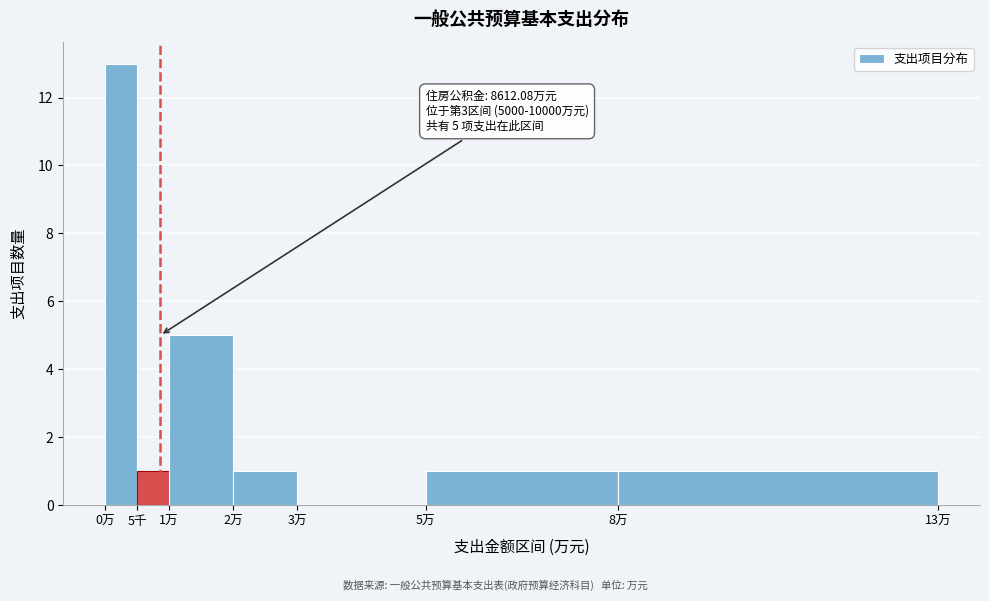

Reading right to left, transcribe all the data shown in this chart.

8万=1	5万=1	3万=0	2万=1	1万=5	5千=1	0万=13